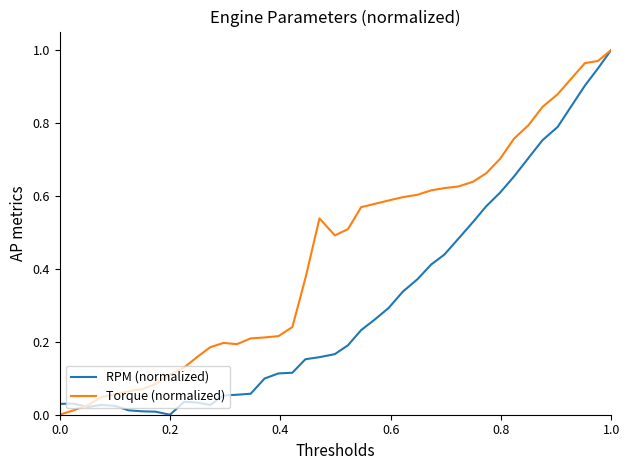

Which series has the largest total across all categories?

Torque (normalized)